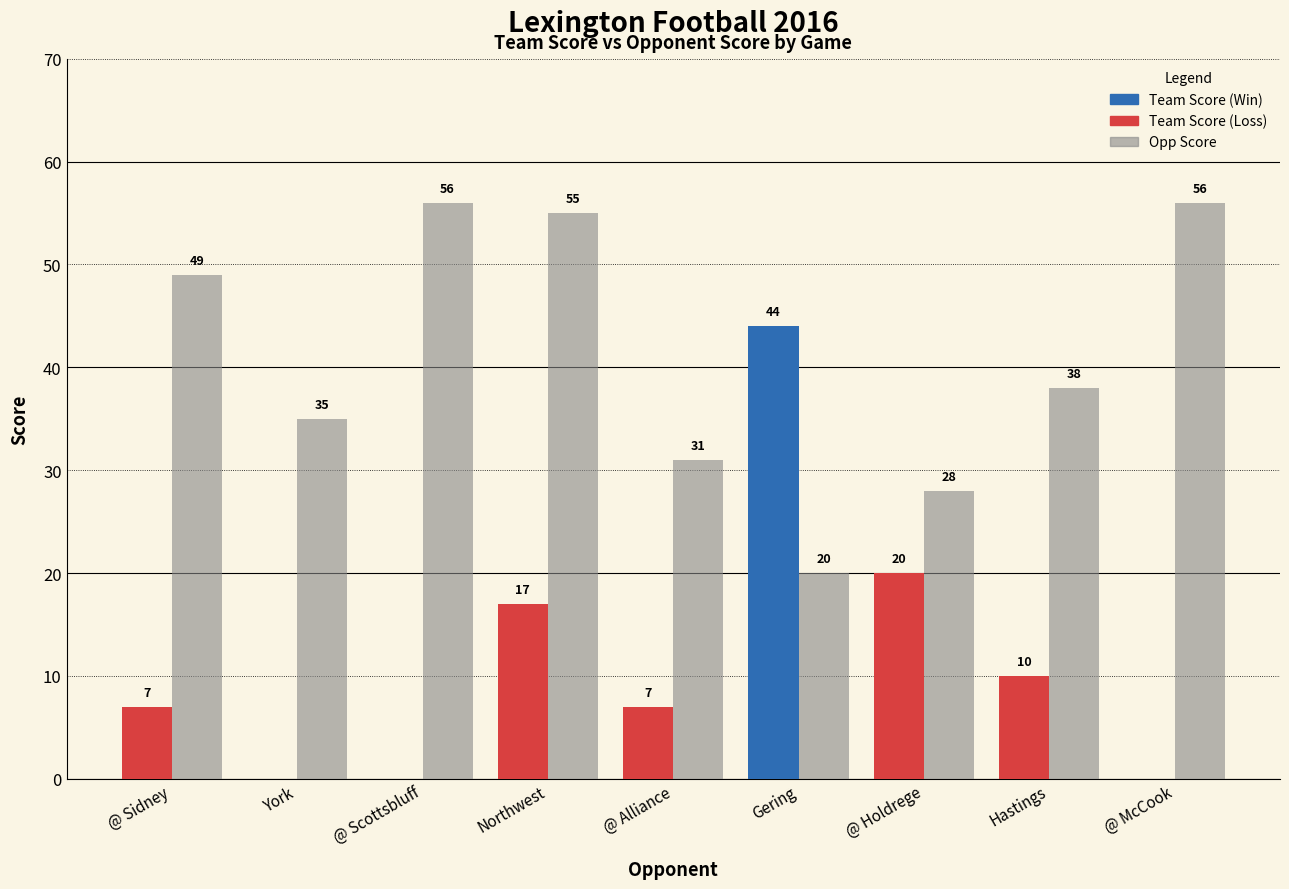

What is the maximum value shown in the chart?

56